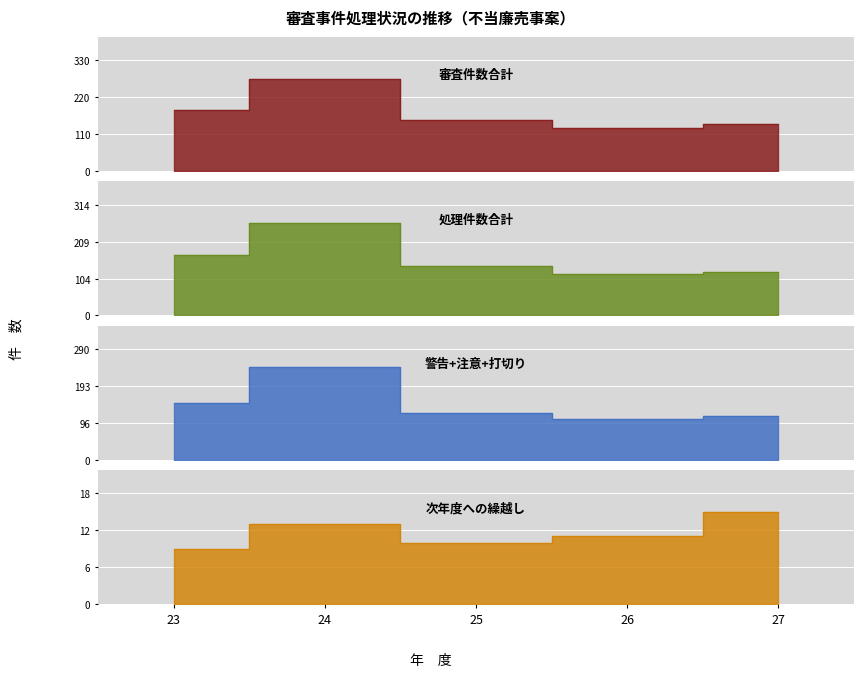

What is the difference between the 審査件数合計 values at 25 and 26?

22